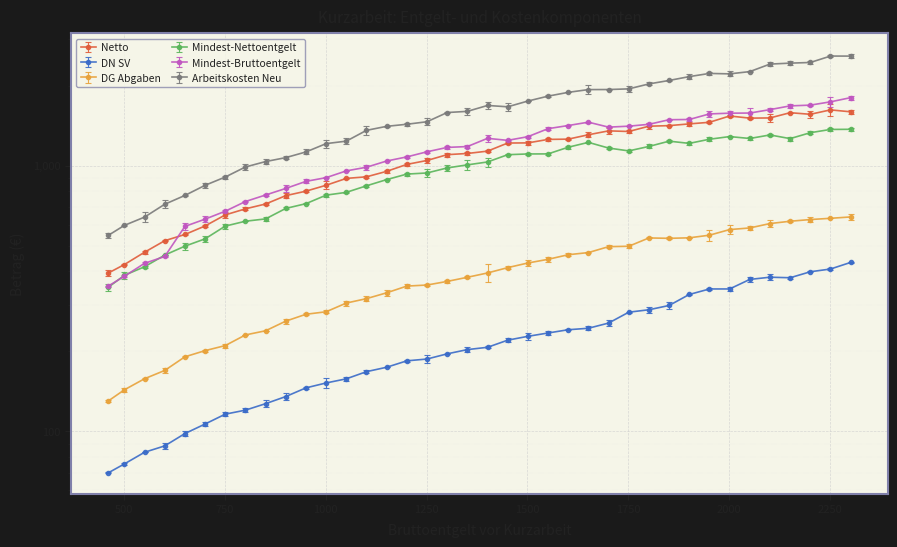

True or false: Arbeitskosten Neu and DN SV intersect in this chart.

False